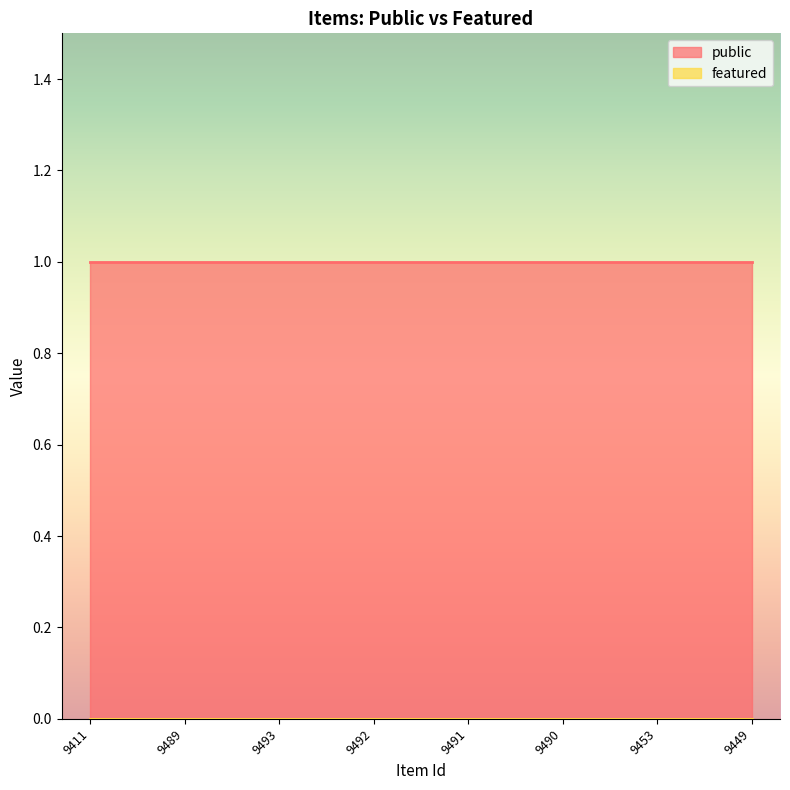

Which label corresponds to the smallest value in the chart?

9411